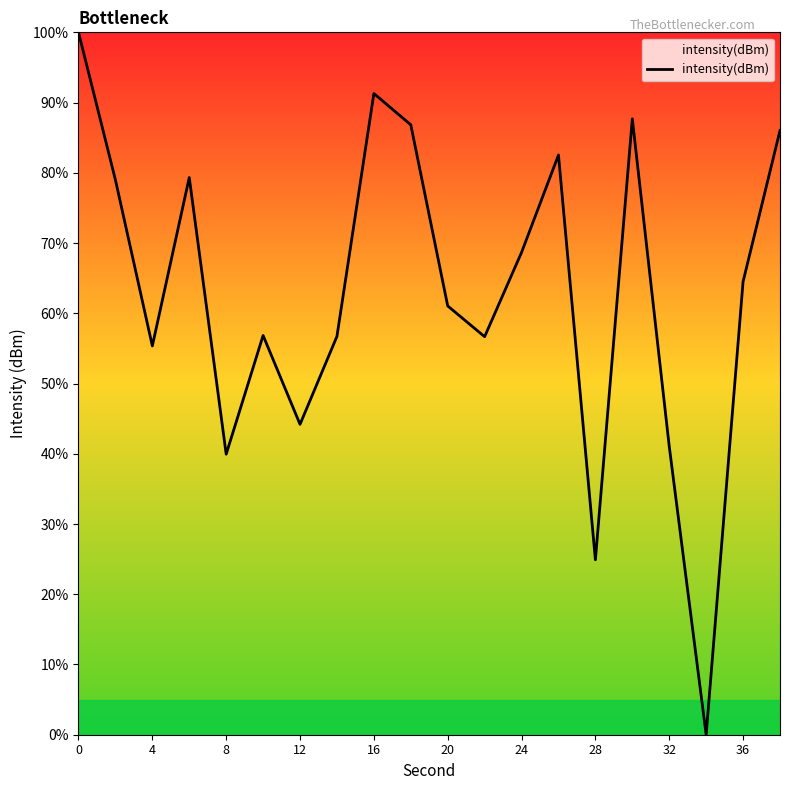

What is the difference between the maximum and minimum values?

100.0